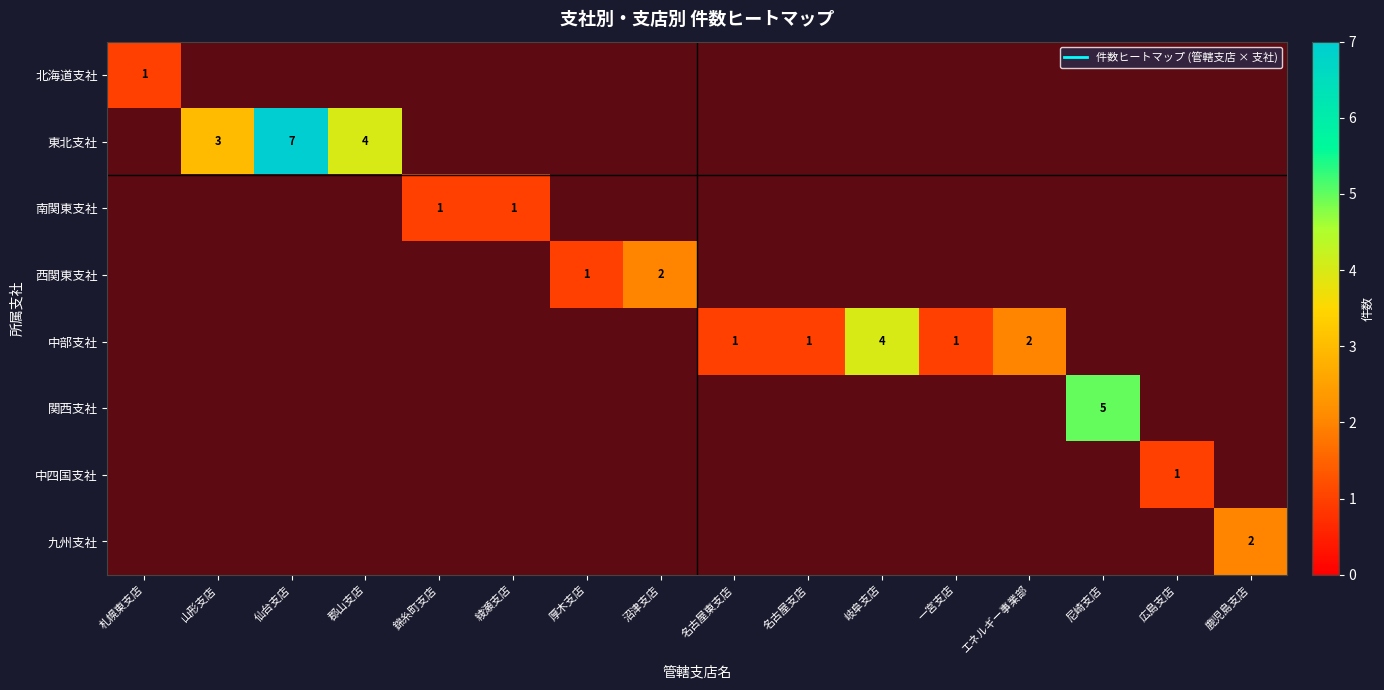

The 中四国支社 series shows 0 at 名古屋東支店. True or false?

True